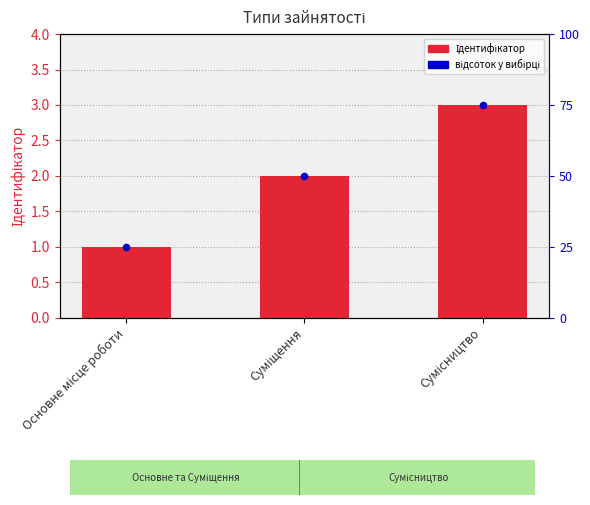

What are all the series names shown in the legend?

Ідентифікатор, відсоток у вибірці